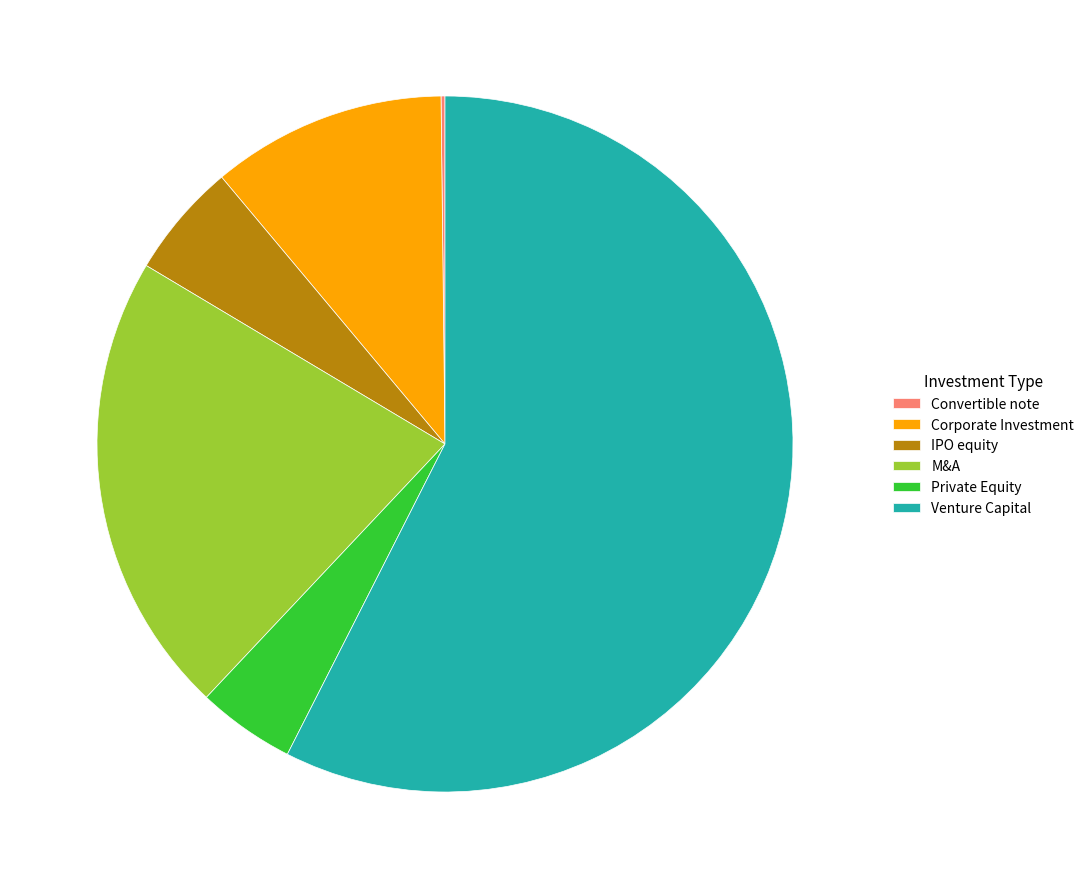

True or false: Corporate Investment accounts for 24% of the total.

False